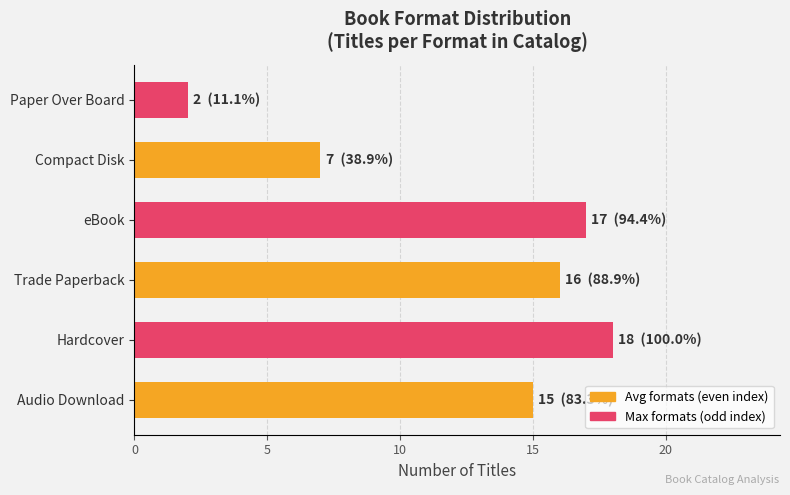

What is the difference between the maximum and minimum values?

16